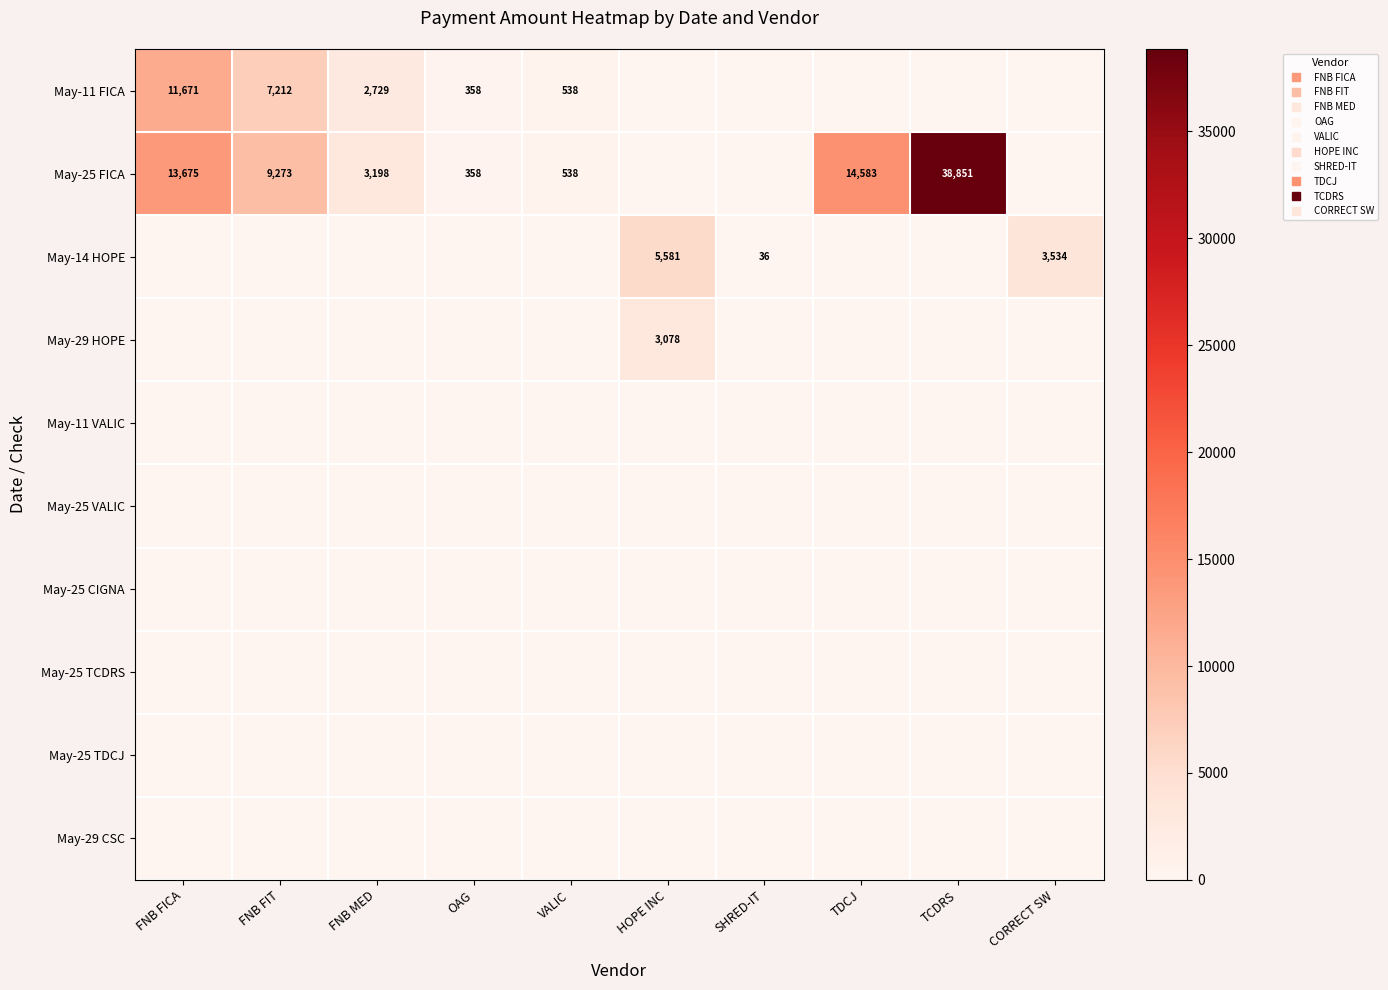

What is the difference between the maximum and minimum values in the May-11 FICA series?

11670.6